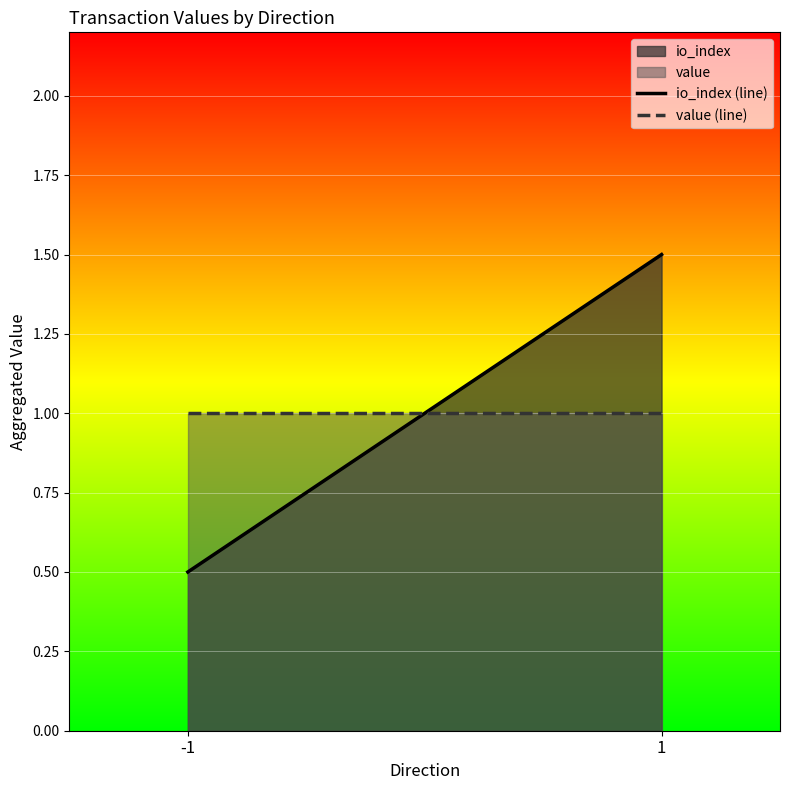

Rank the categories by io_index (line) value from highest to lowest.

1, -1